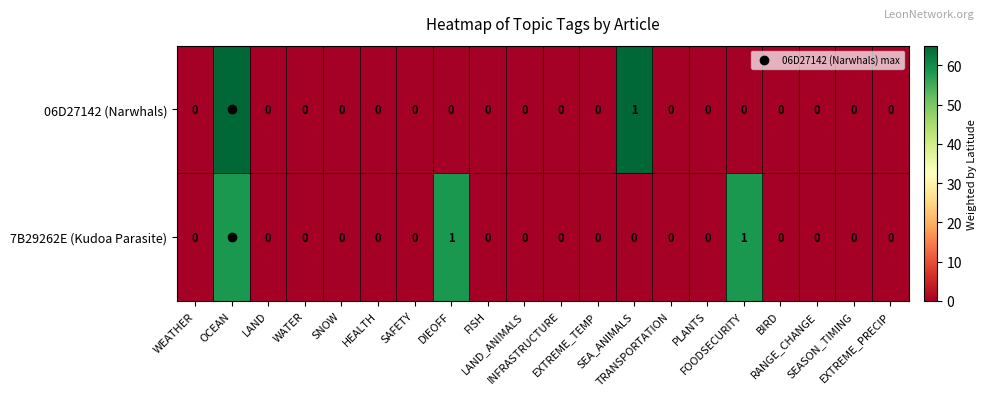

Rank the series by their average value, from lowest to highest.

06D27142 (Narwhals), 7B29262E (Kudoa Parasite)